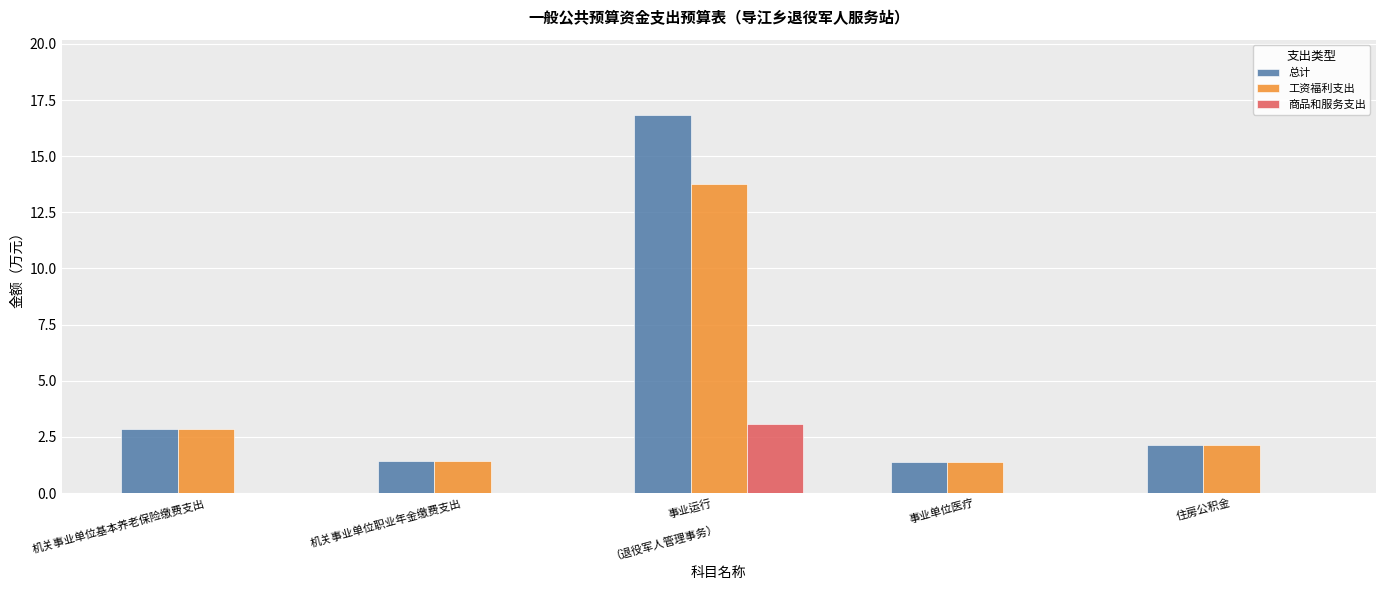

The 商品和服务支出 series shows 0.0 at 住房公积金. True or false?

True